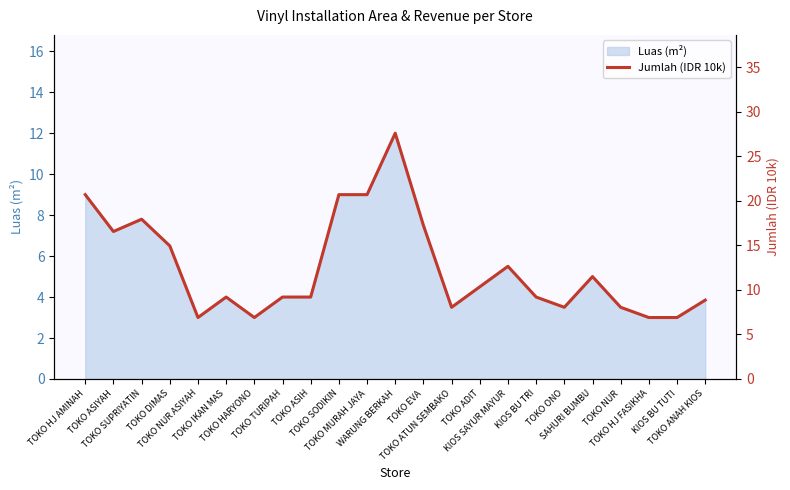

What is the minimum value for Luas (m²)?

3.0